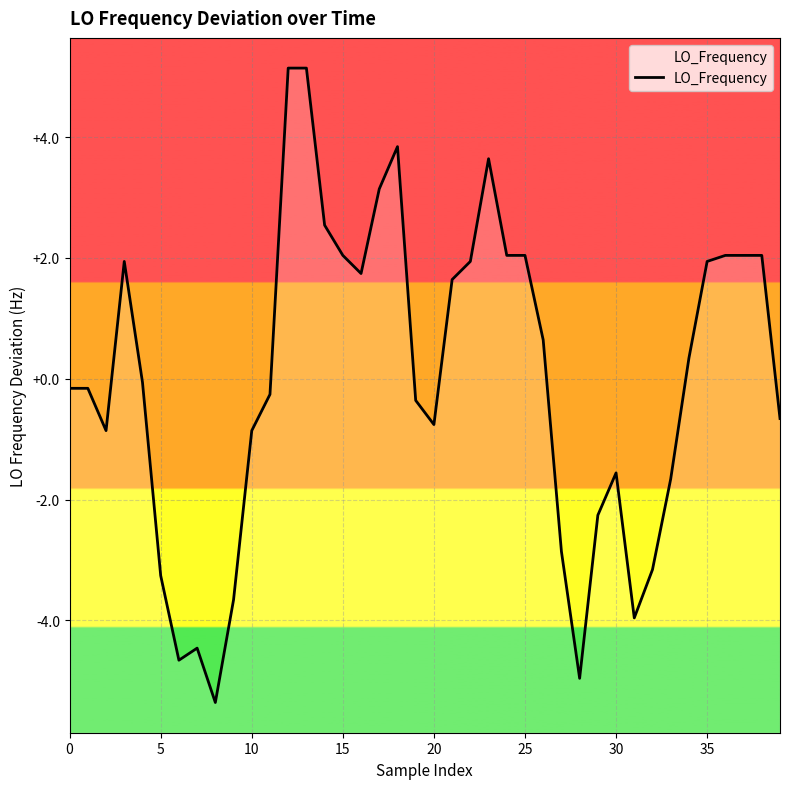

Which has a higher value, 9 or 12?

12